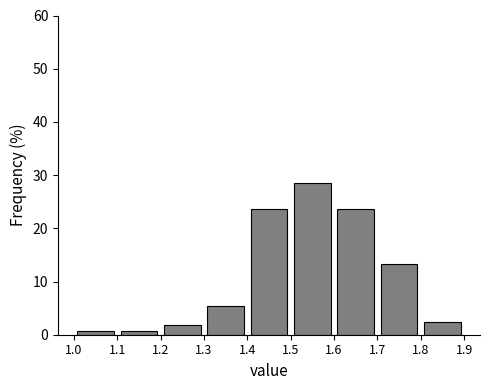

What is the height of the bar covering 1.4 to 1.5 on the x-axis? The values are not printed on the chart, so give them approximately, as read against the axis.

24